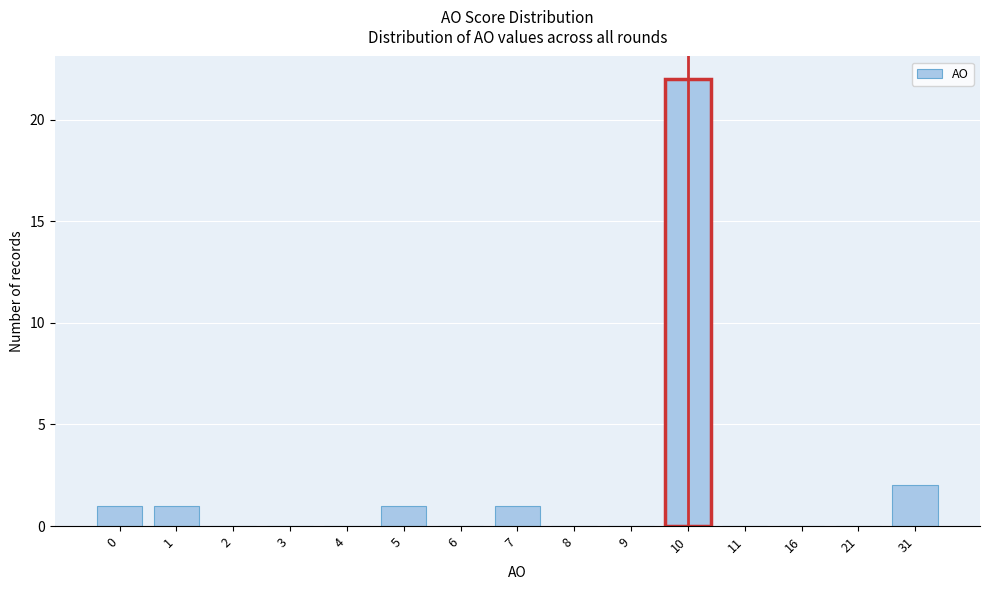

Reading right to left, what are all the values shown in this chart?

31=2	21=0	16=0	11=0	10=22	9=0	8=0	7=1	6=0	5=1	4=0	3=0	2=0	1=1	0=1